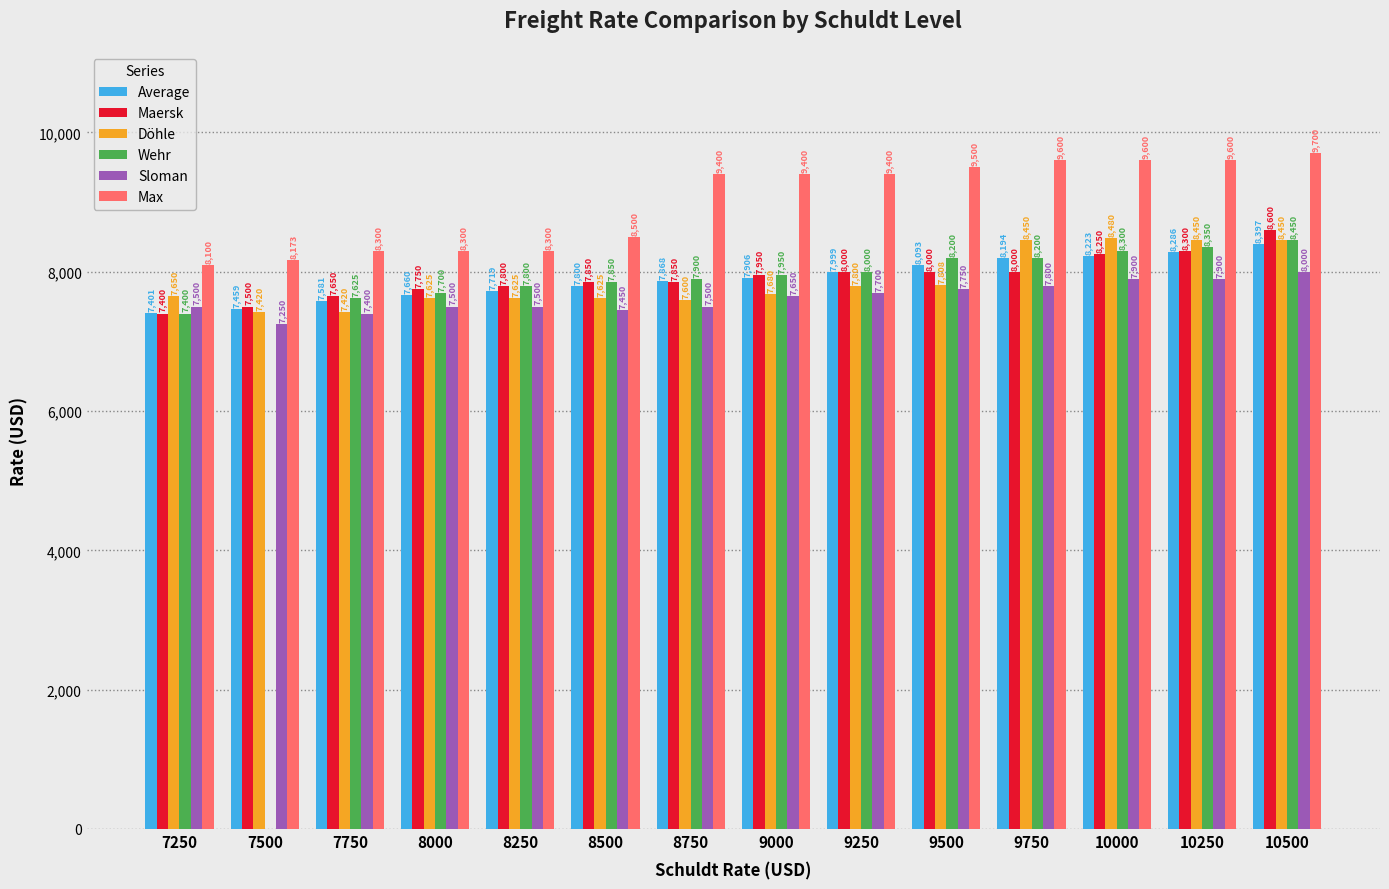

Is it true that Maersk equals 7850 at 8750?

True